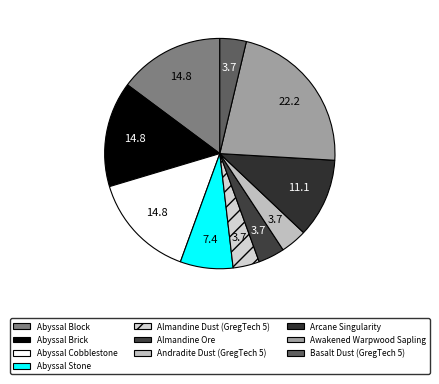

True or false: Arcane Singularity accounts for 5% of the total.

False